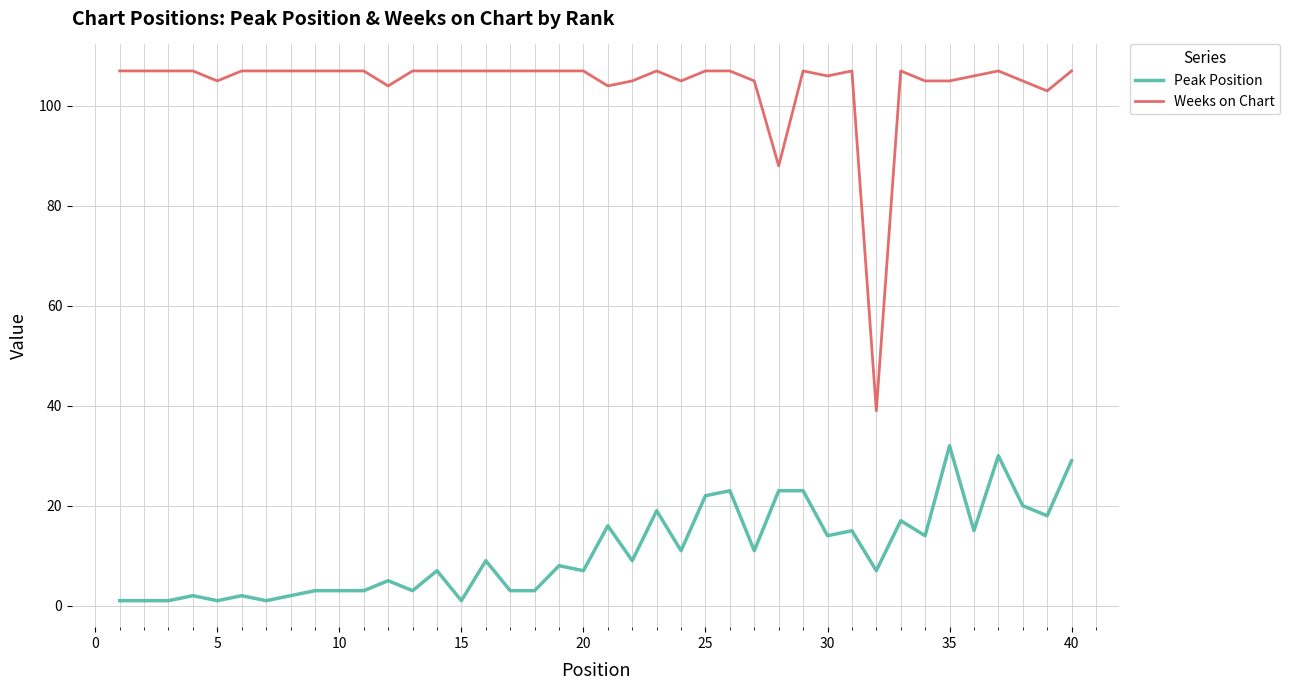

Which series has the largest range (max minus min)?

Weeks on Chart